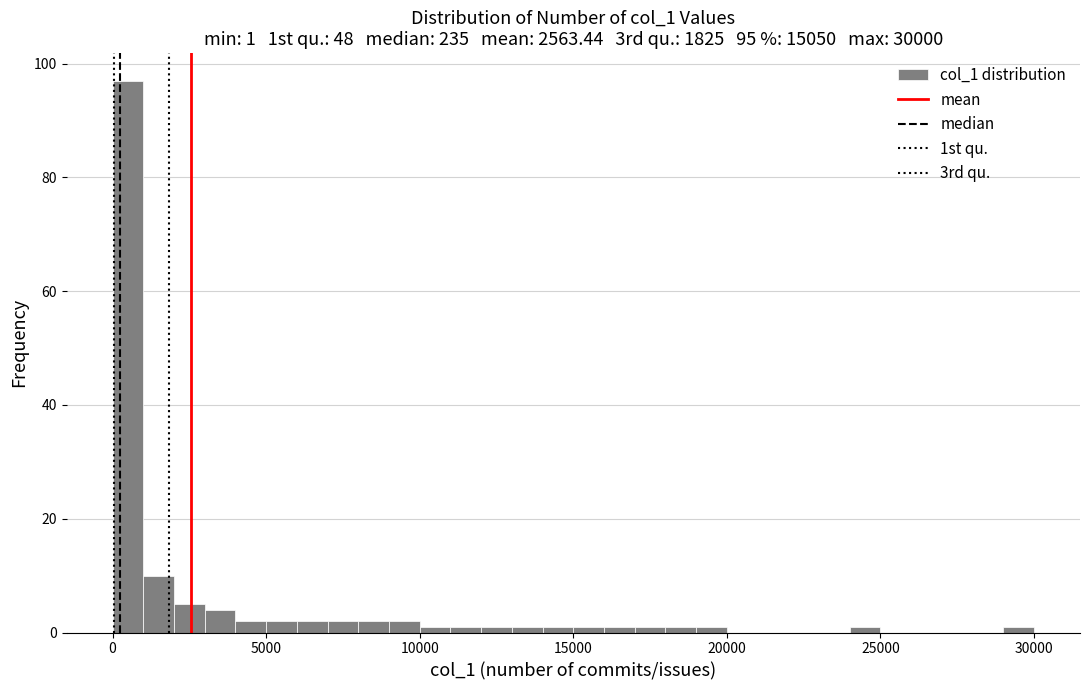

Read against the x-axis, roughly where is the centre of the tallest bar?

500